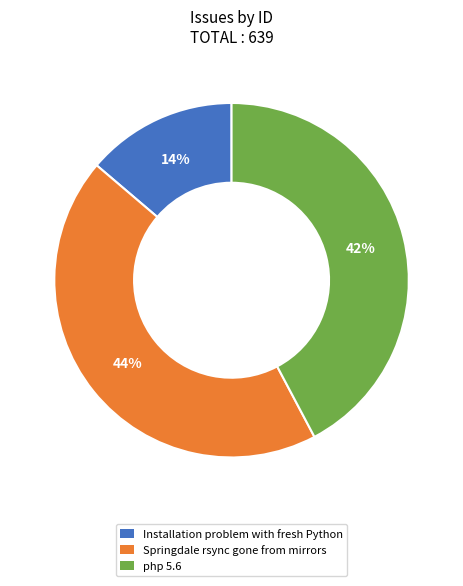

Count the number of slices in the pie.

3